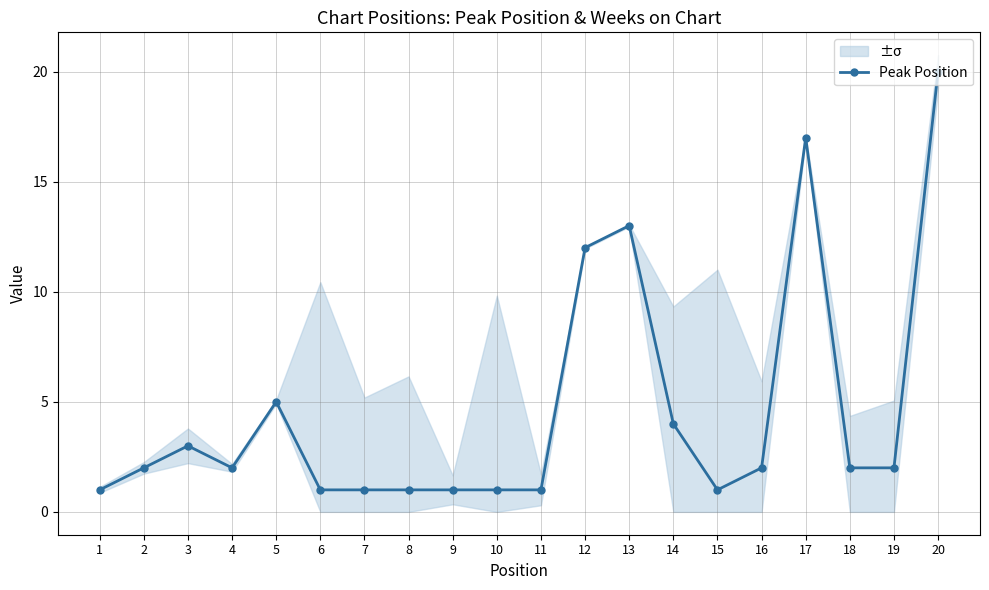

How many data points are less than 2?

8